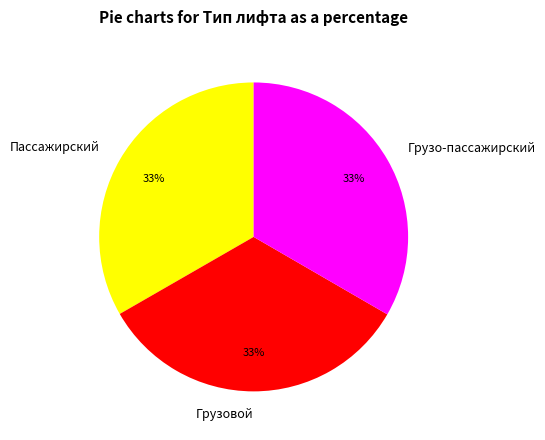

Does Пассажирский account for over 50% of the chart?

No